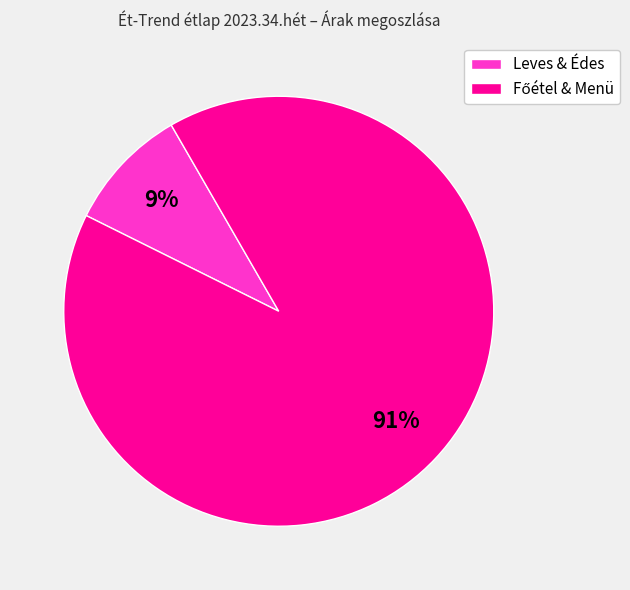

True or false: Leves & Édes accounts for 9% of the total.

True